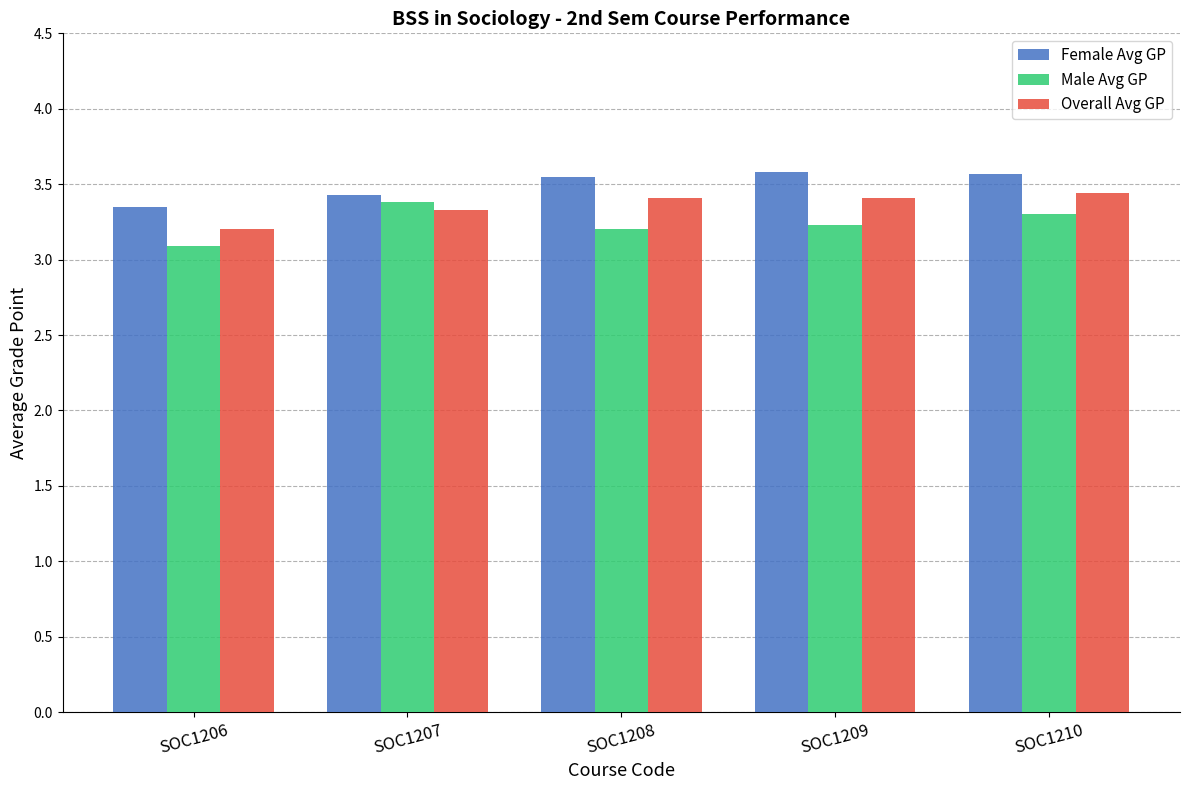

Is the value of Female Avg GP at SOC1206 greater than the value of Male Avg GP at SOC1206?

Yes